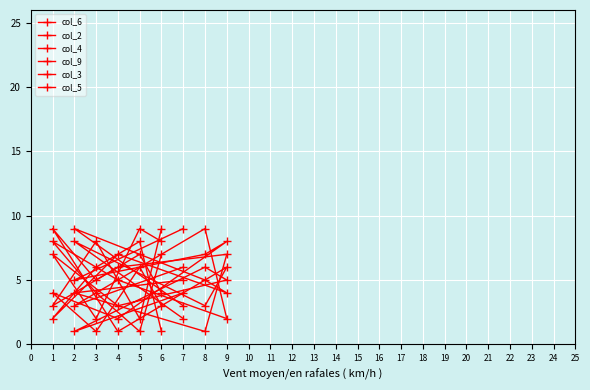

Is the value of col_3 at 1 greater than the value of col_5 at 6?

Yes